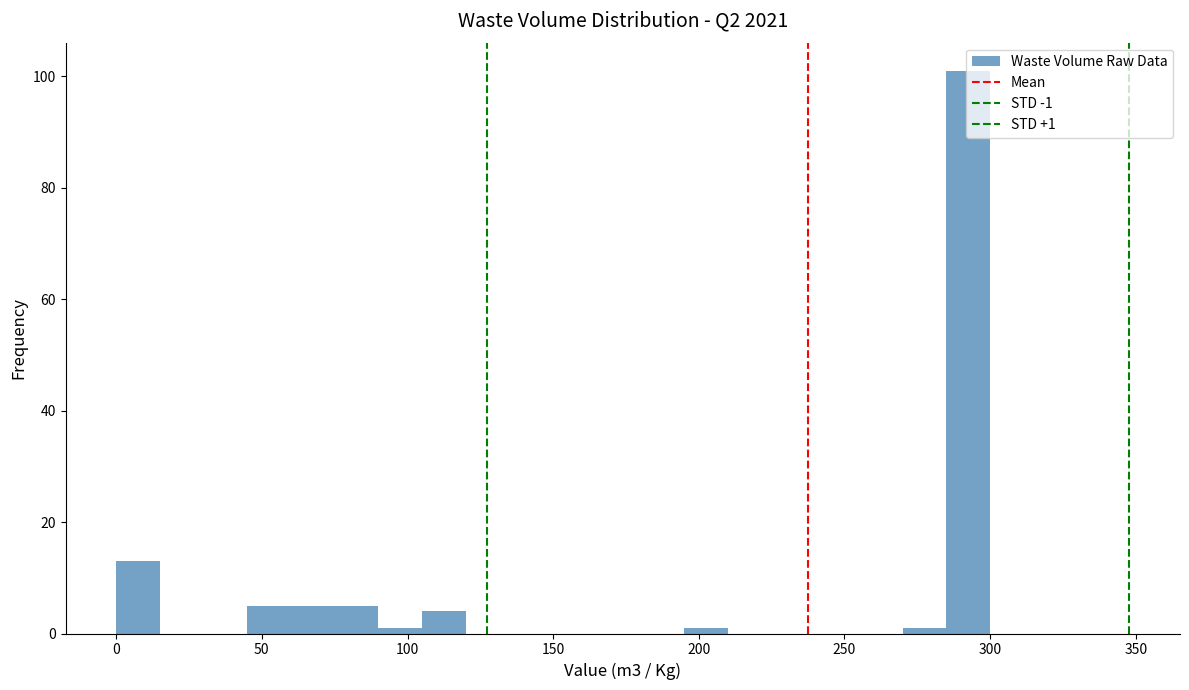

Around what value on the x-axis is the tallest bar? Give the approximate position of its centre, as read against the axis.

295